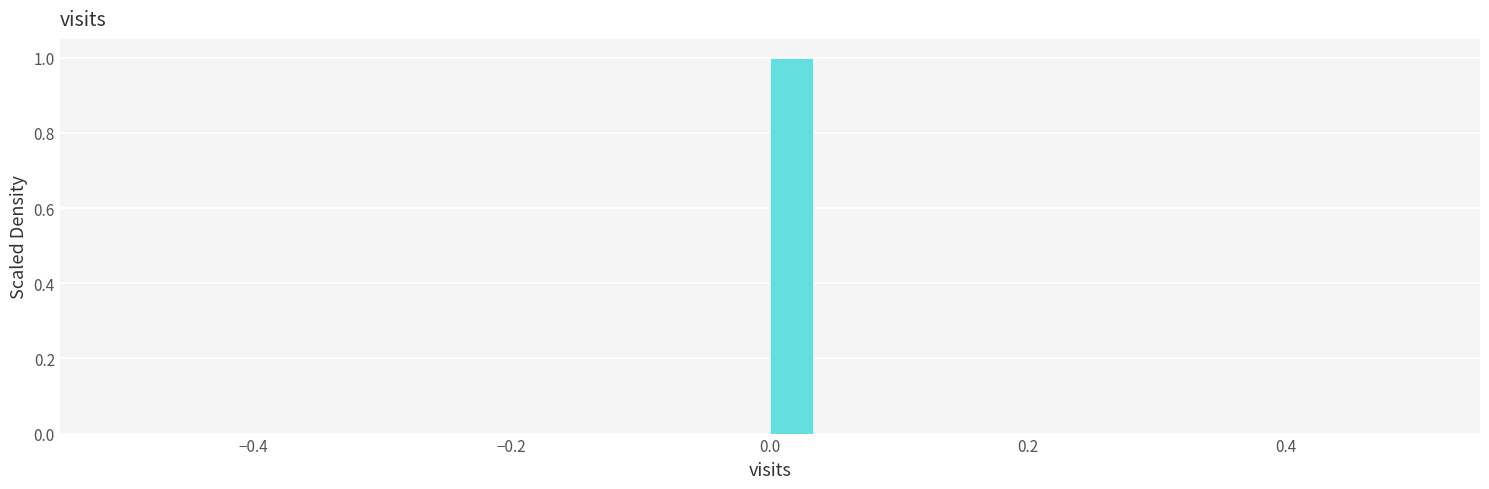

Around what value on the x-axis is the tallest bar? Give the approximate position of its centre, as read against the axis.

0.02